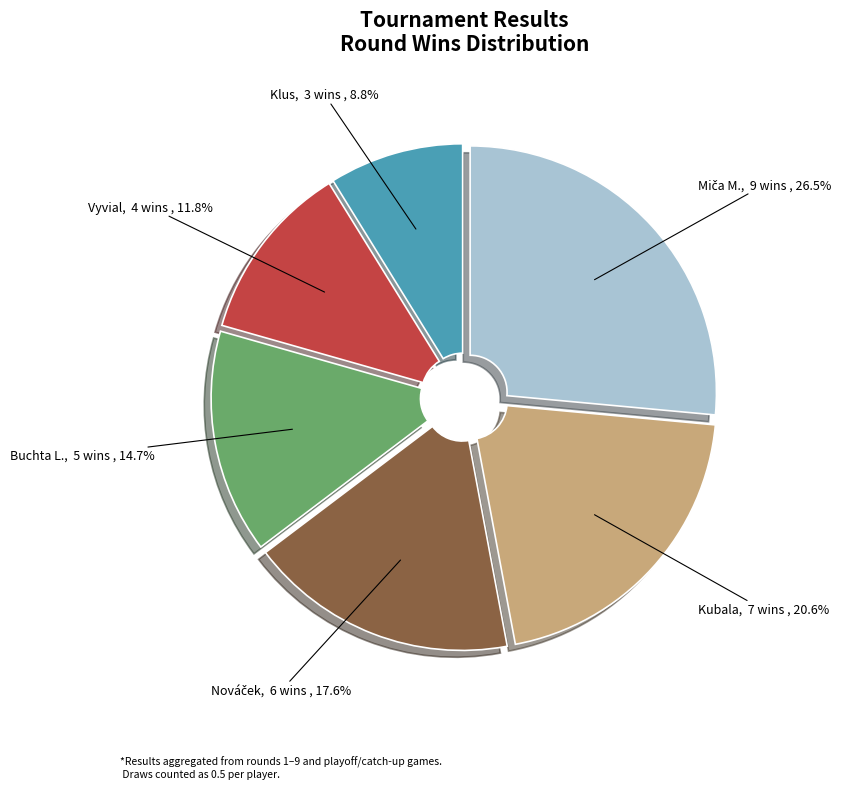

To the nearest percent, what is the difference between the largest and smallest slice percentages?

18%